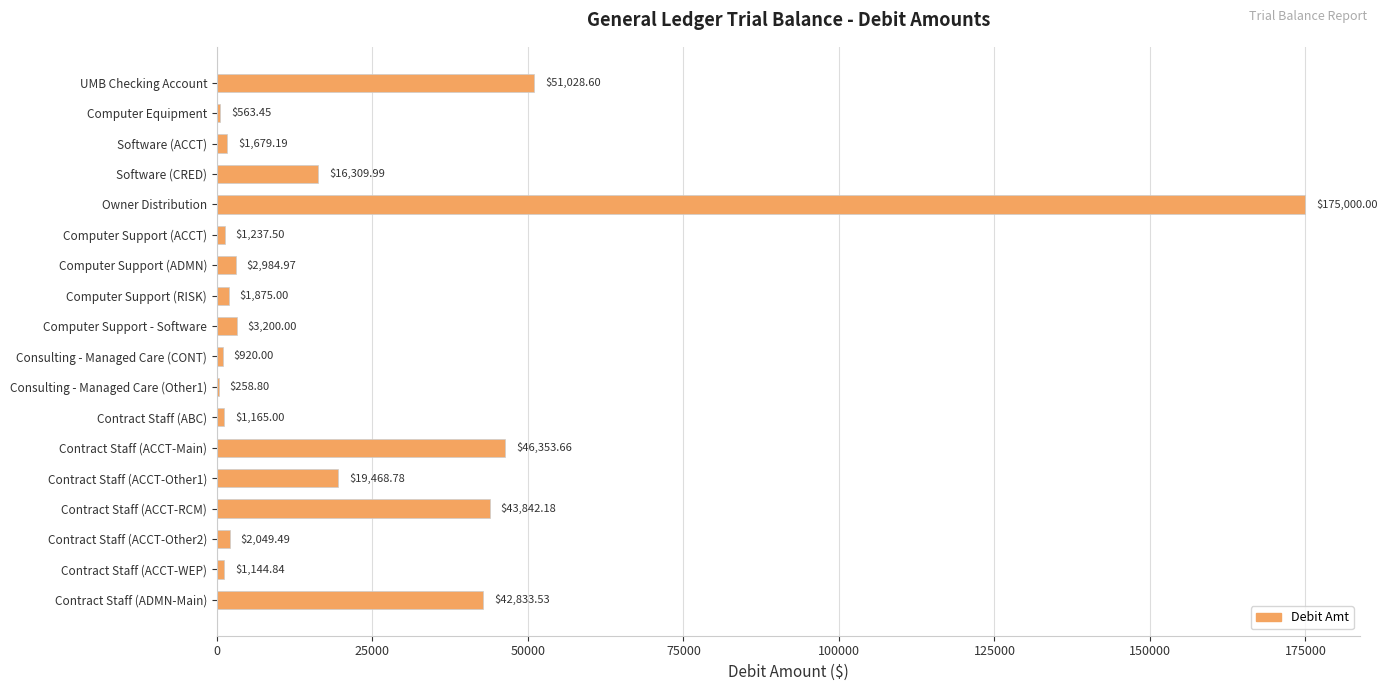

Where is the data nearest to the value 87629?

UMB Checking Account